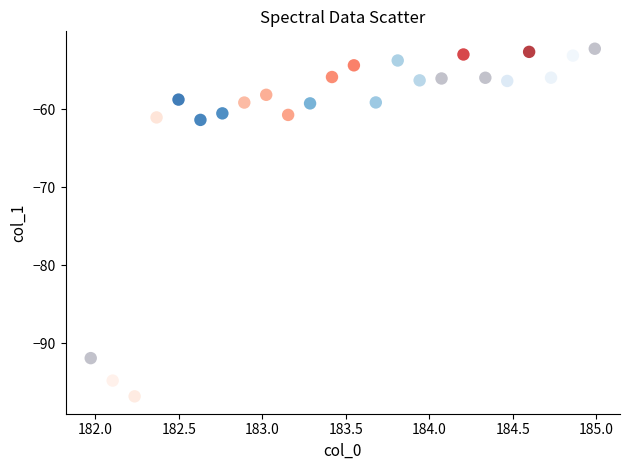

What is the range of X values (max minus min)?

3.0